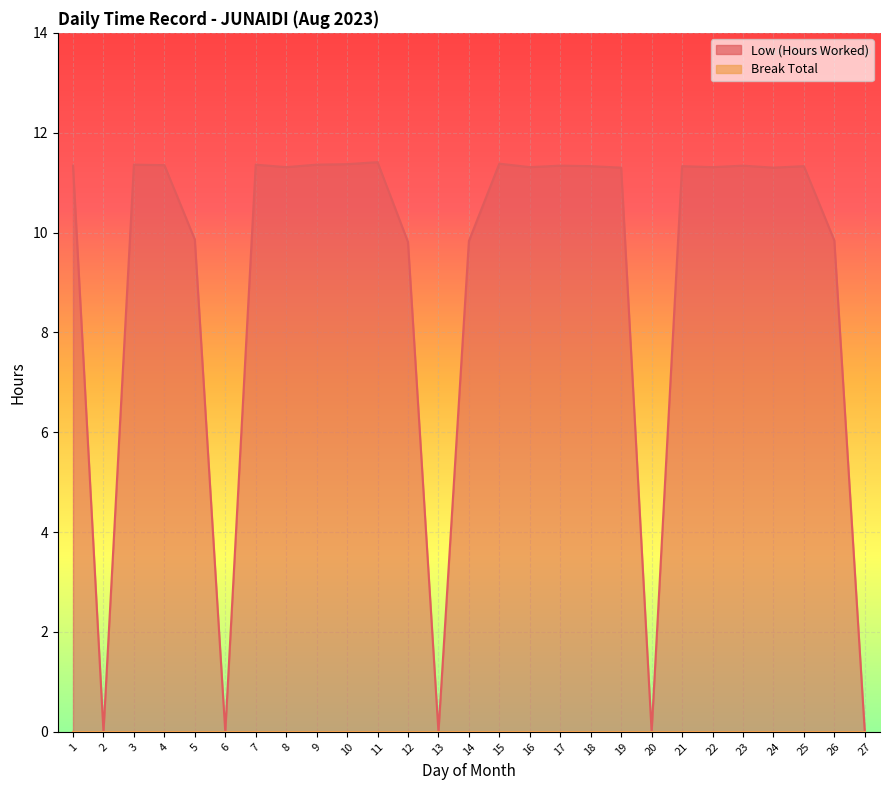

List the labels in order of value, smallest first.

2, 6, 13, 20, 27, 12, 14, 26, 5, 19, 24, 8, 16, 22, 18, 21, 25, 1, 17, 23, 4, 3, 7, 9, 10, 15, 11